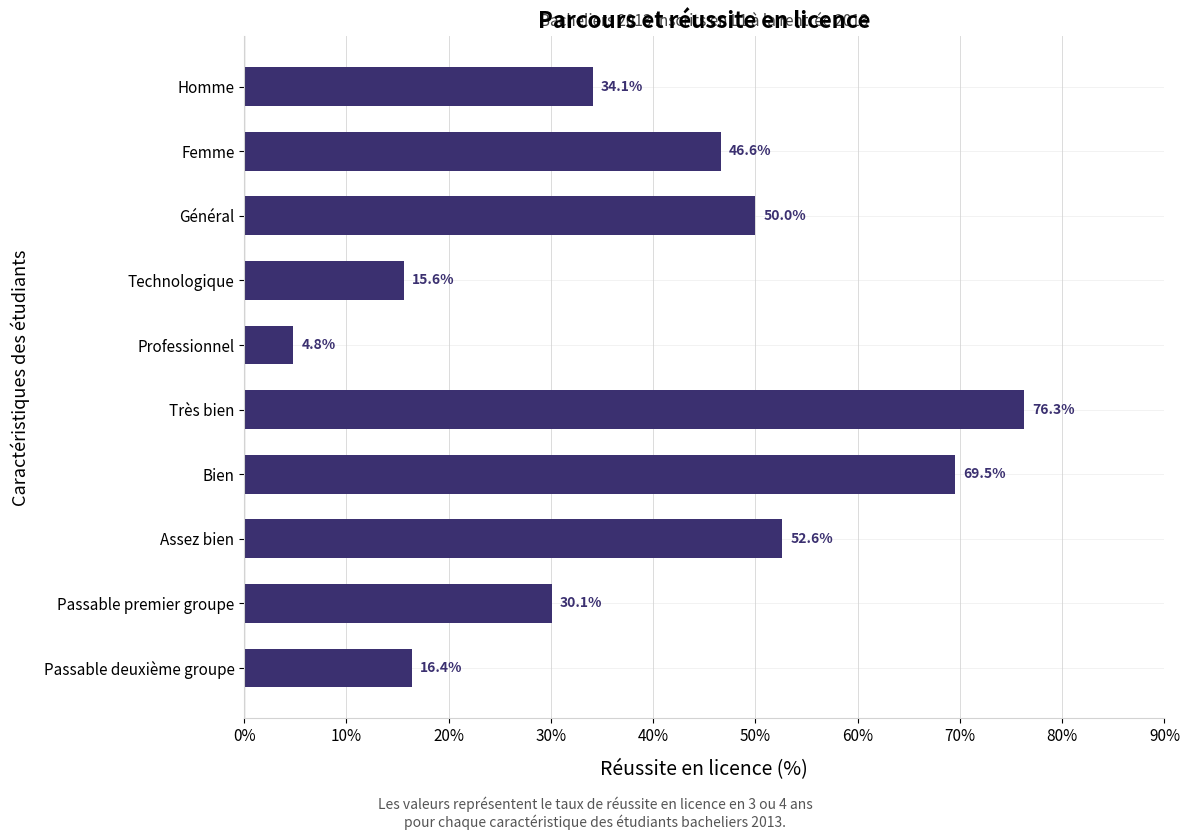

What is the greatest value displayed?

76.3